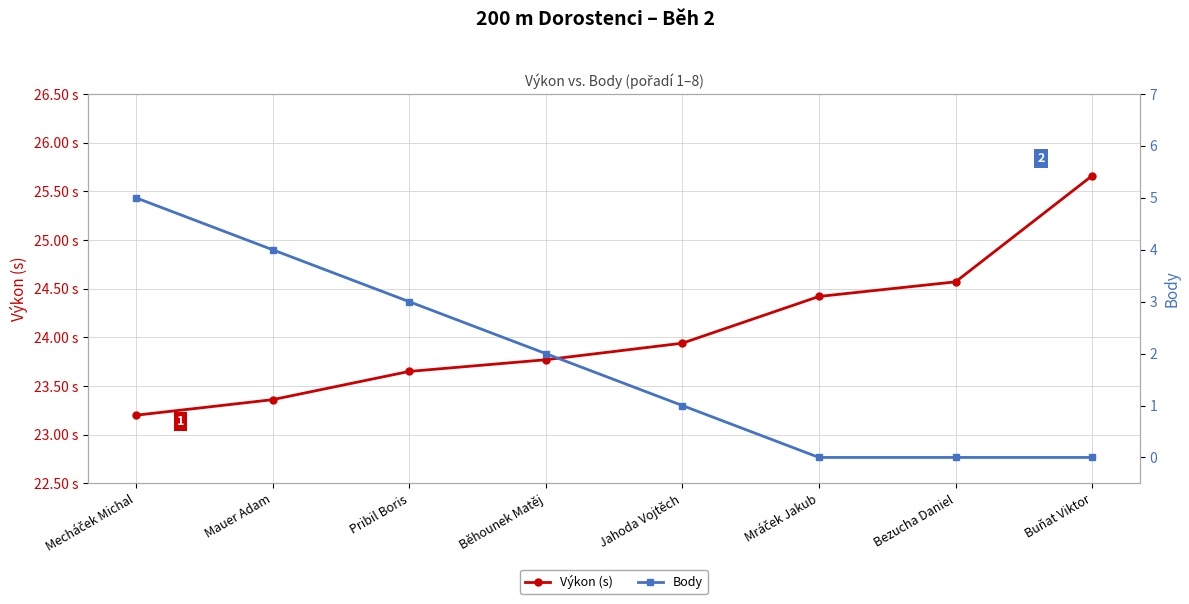

Reading left to right, extract all data points from this chart.

Výkon (s): Mecháček Michal=23.2	Mauer Adam=23.4	Pribil Boris=23.6	Běhounek Matěj=23.8	Jahoda Vojtěch=23.9	Mráček Jakub=24.4	Bezucha Daniel=24.6	Buňat Viktor=25.7
Body: Mecháček Michal=5.0	Mauer Adam=4.0	Pribil Boris=3.0	Běhounek Matěj=2.0	Jahoda Vojtěch=1.0	Mráček Jakub=0.0	Bezucha Daniel=0.0	Buňat Viktor=0.0